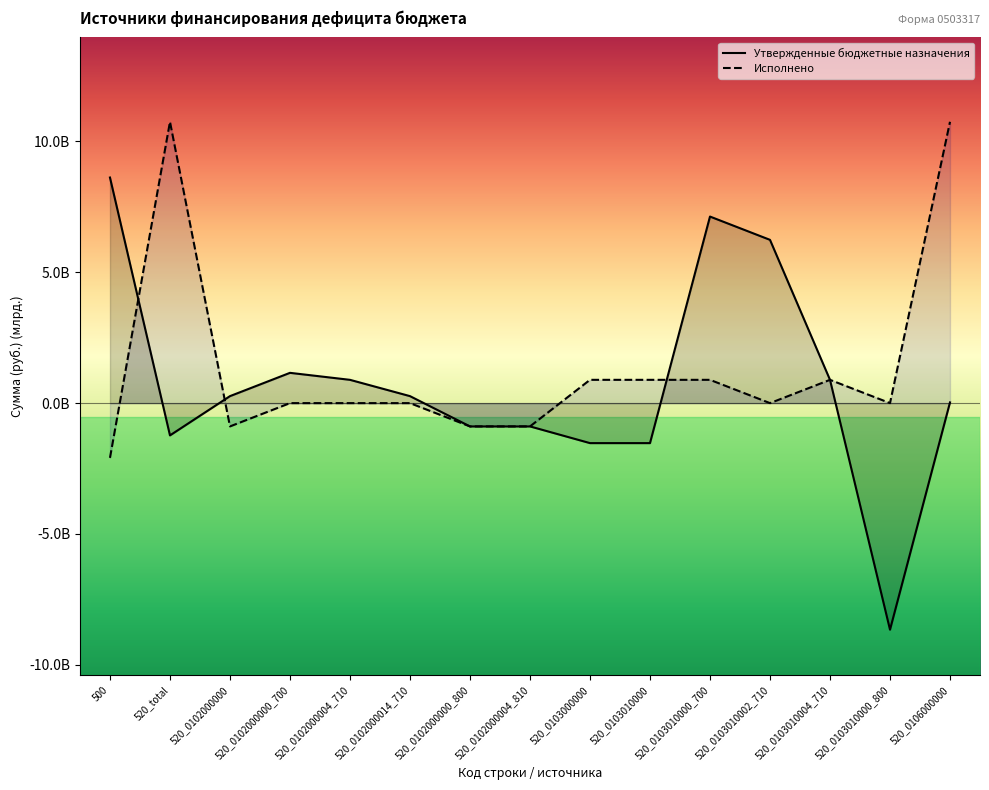

At how many categories does at least one series exceed -3?

15